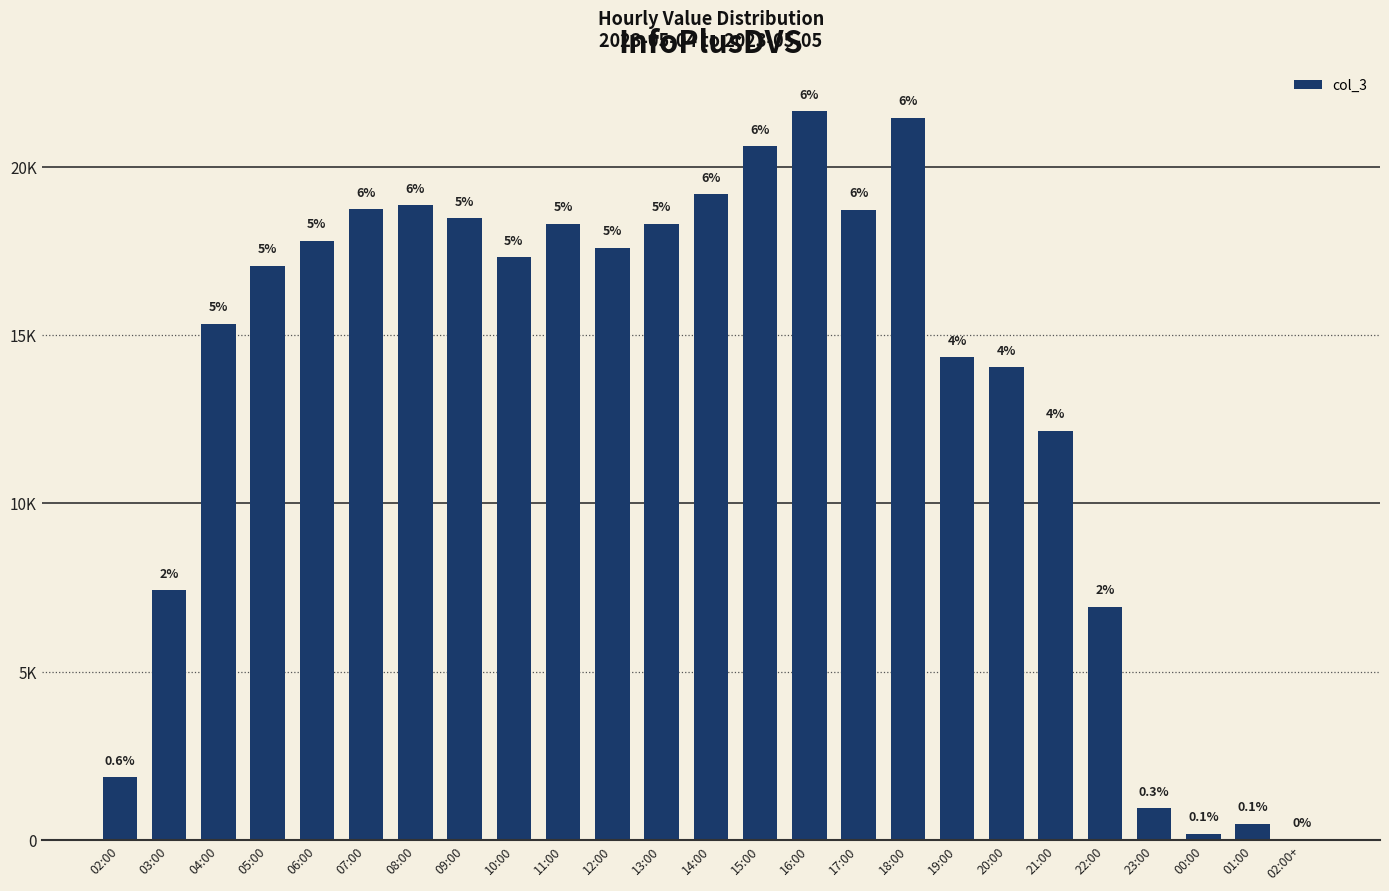

Are the bars horizontal?

No